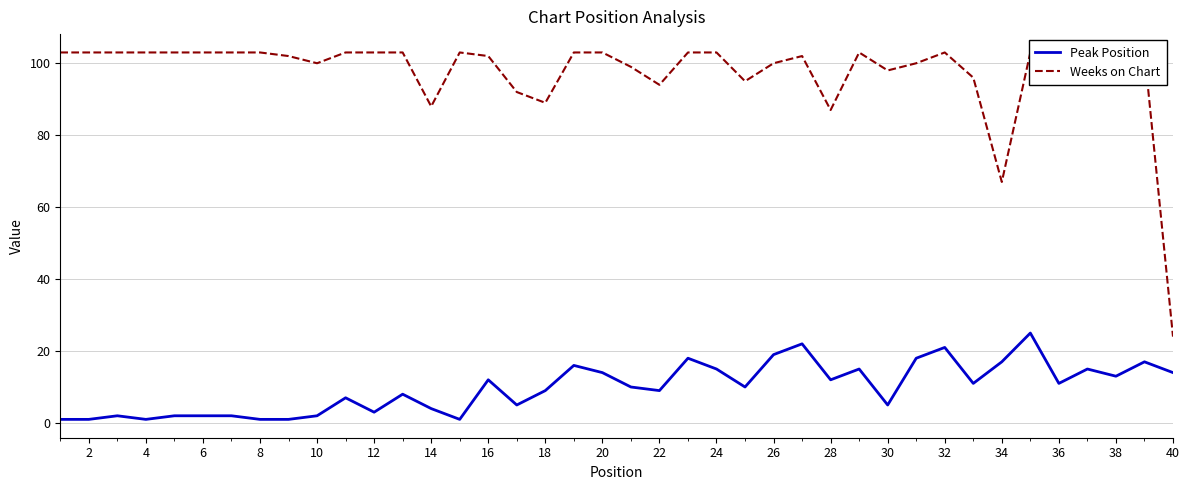

What is the sum of the Weeks on Chart values at 0 and 34?

206